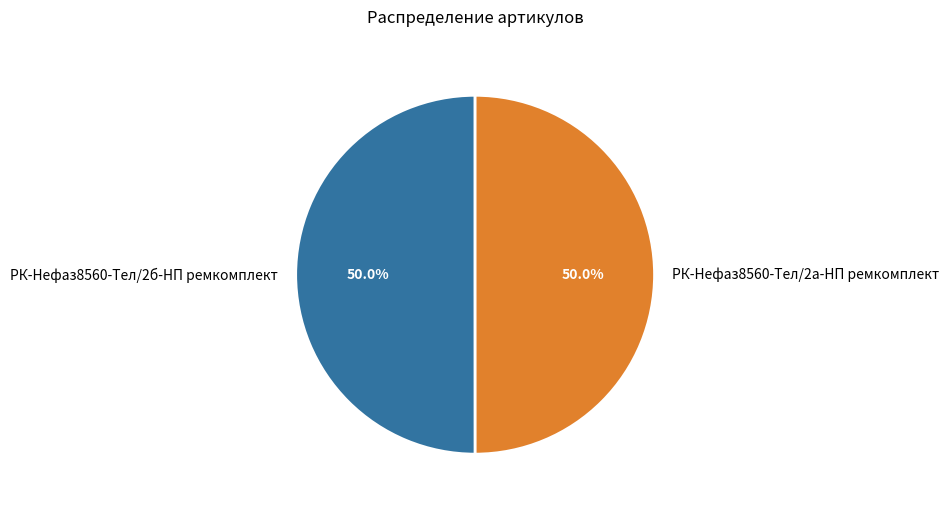

To the nearest percent, what portion does РК-Нефаз8560-Тел/2б-НП ремкомплект represent?

50%